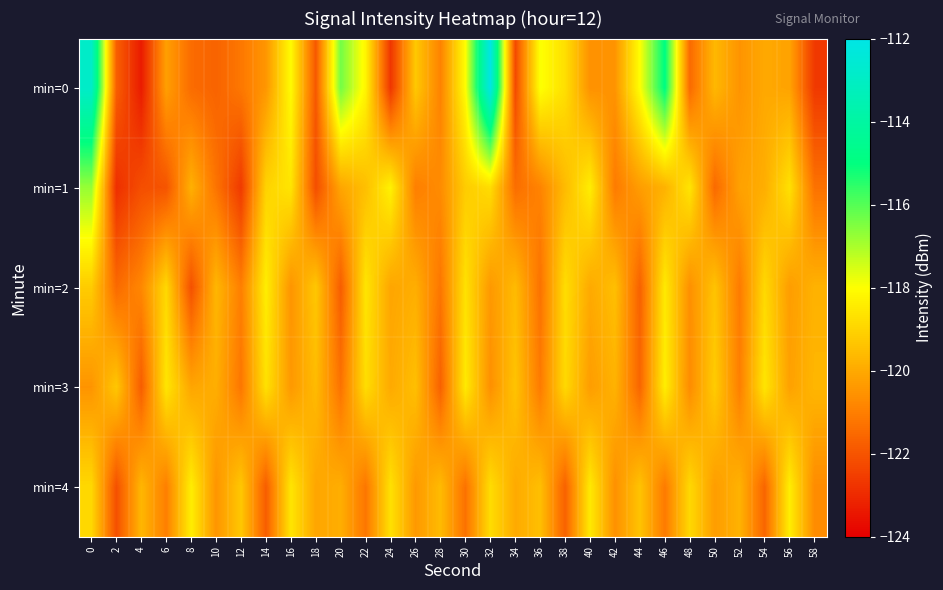

Between 16 and 56, which series saw the biggest shift?

min=0